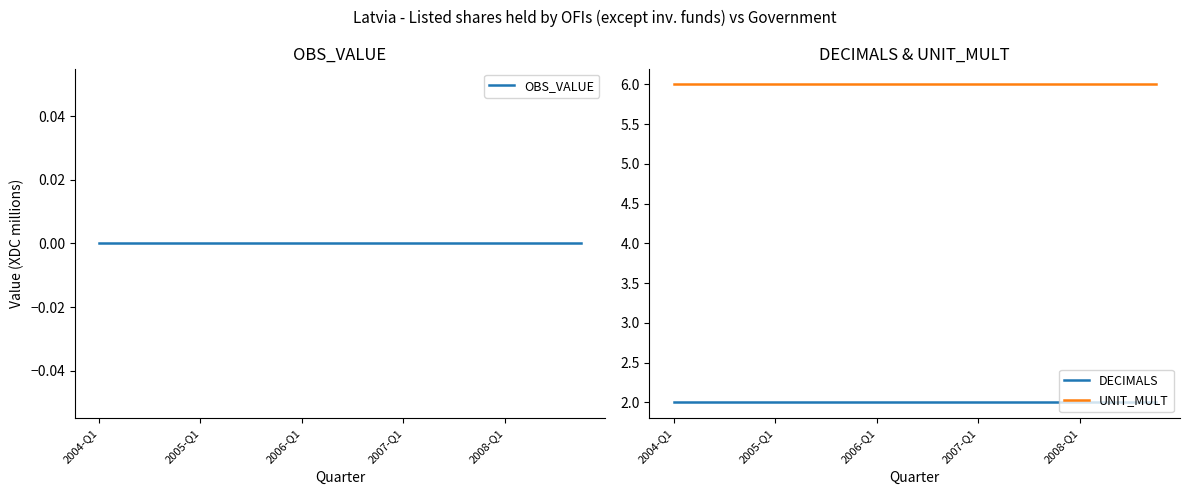

True or false: DECIMALS and OBS_VALUE cross at least once.

False